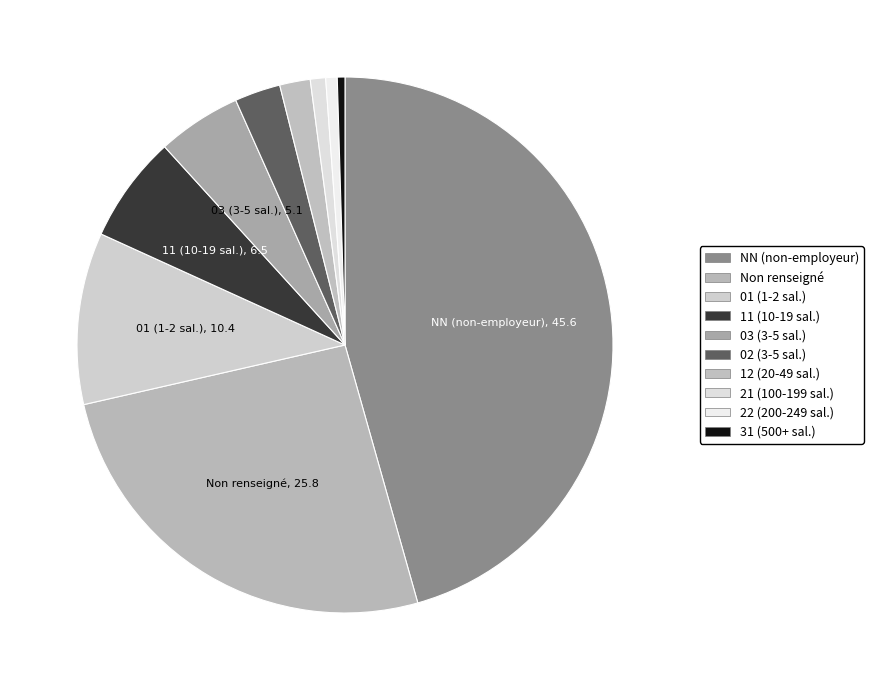

Does any single category account for the majority?

No